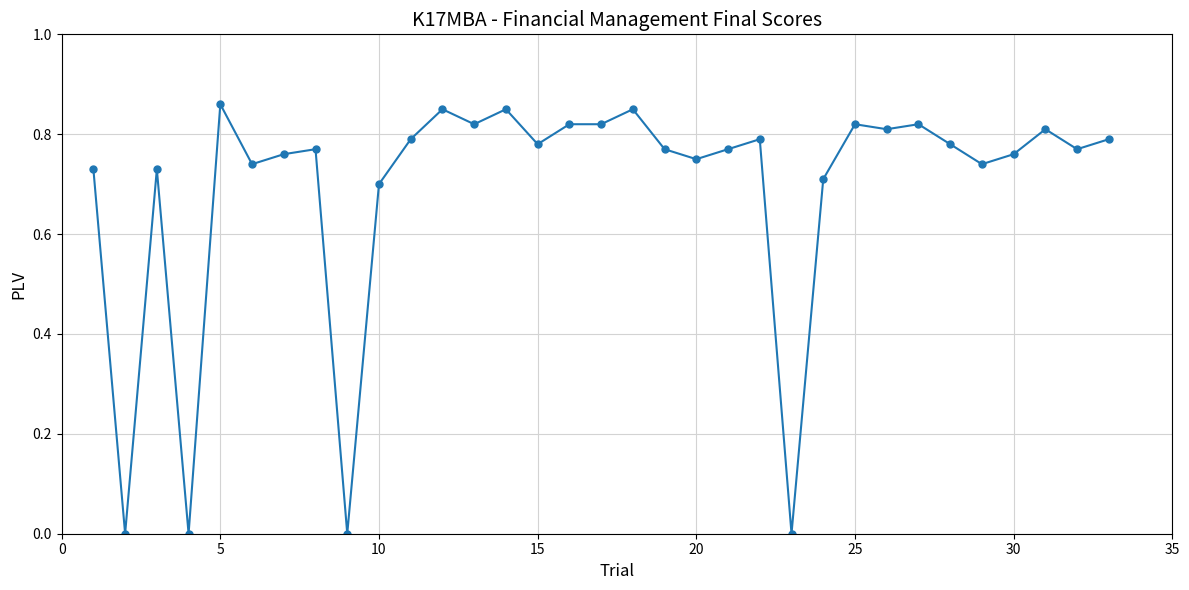

True or false: there are more than 2 points higher than both neighbors.

True